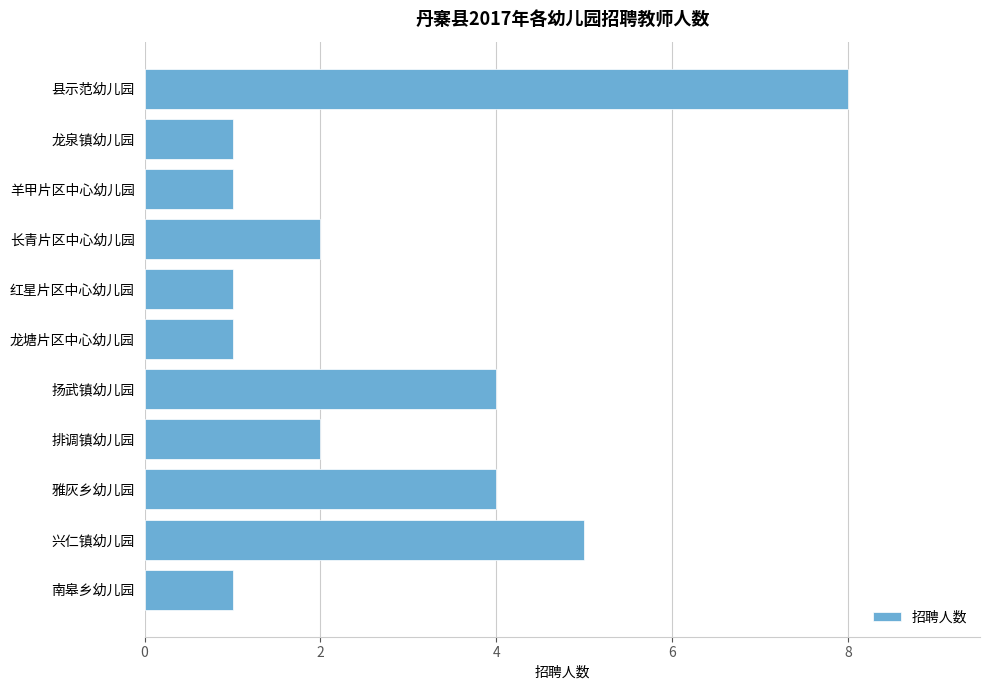

What position from the bottom is 龙塘片区中心幼儿园?

6